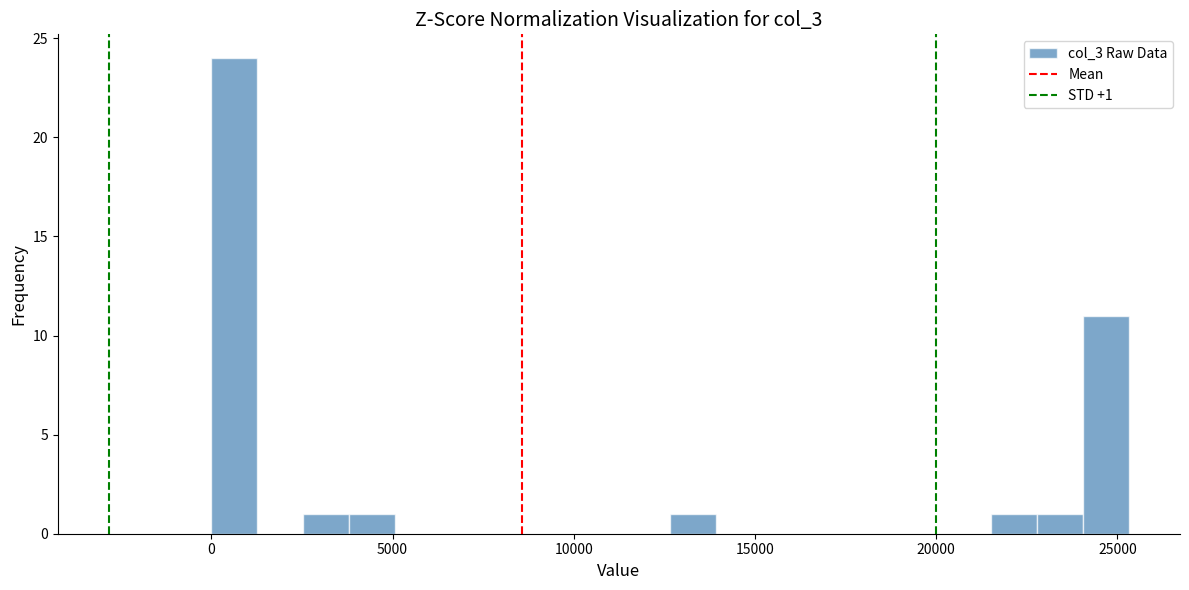

Read against the x-axis, roughly where is the centre of the tallest bar?

500